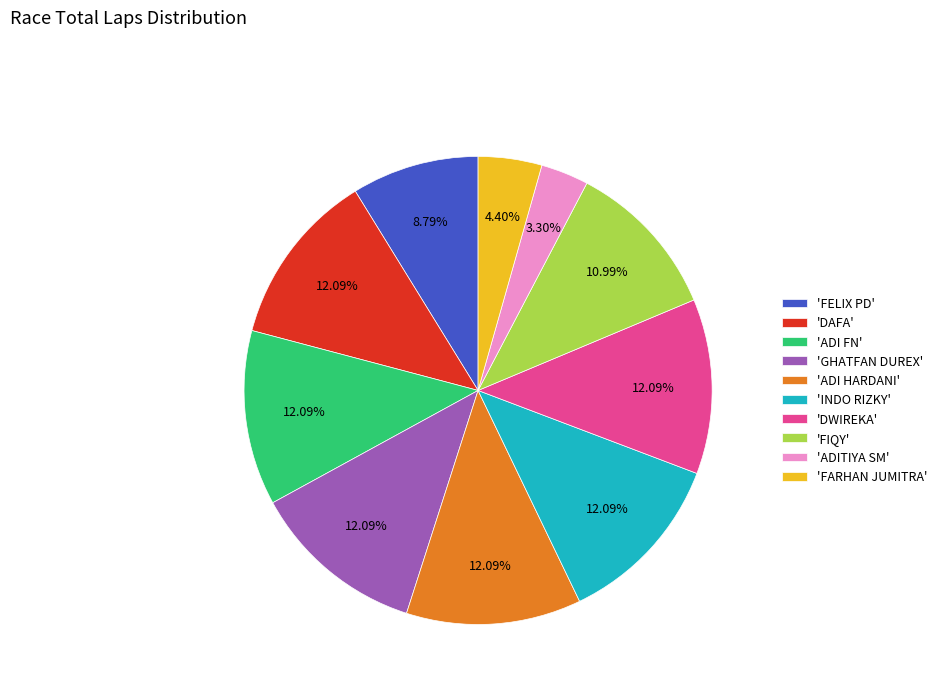

How many slices are in this pie chart?

10